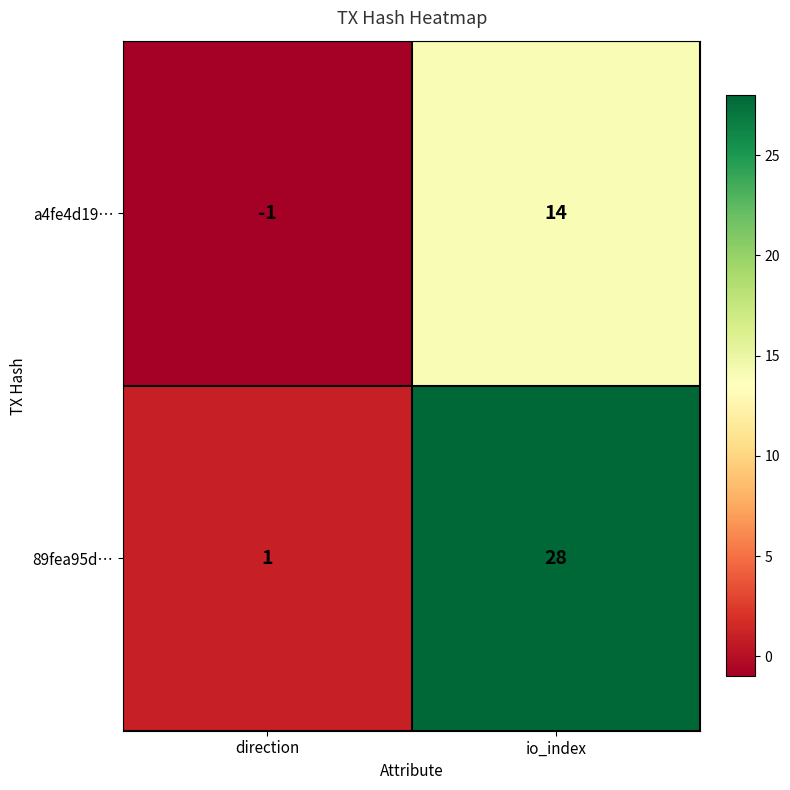

What is the sum of all 89fea95d… values?

29